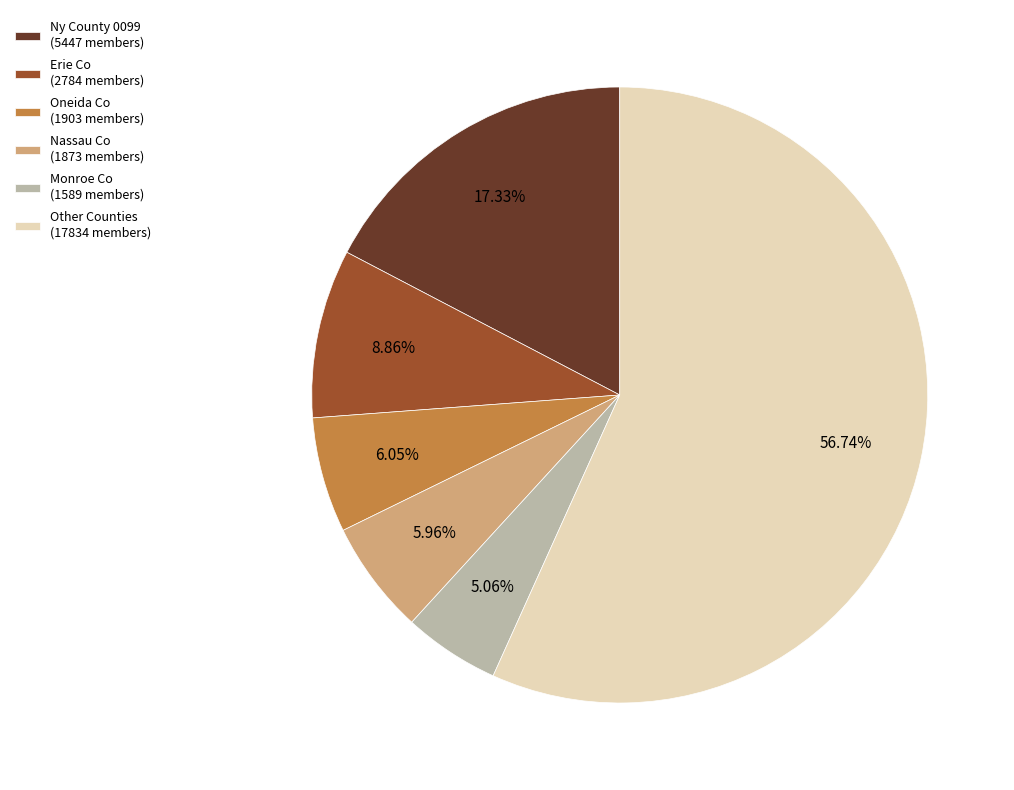

Do Oneida Co (1903 members) and Other Counties (17834 members) together represent more than half of the pie?

Yes